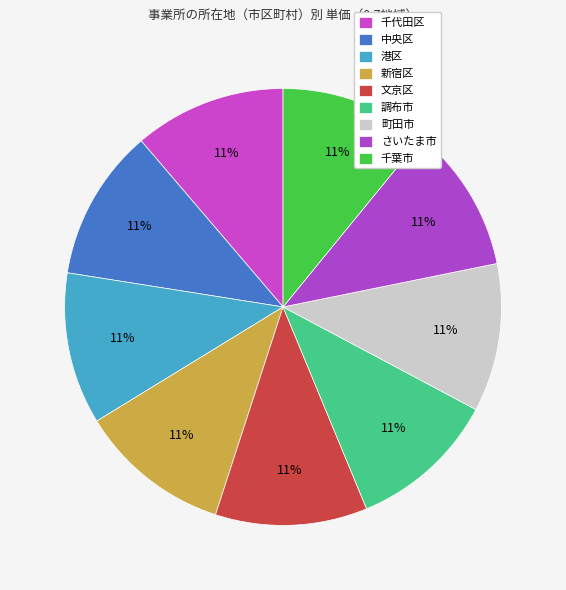

Between 町田市 and 文京区, which is larger?

文京区